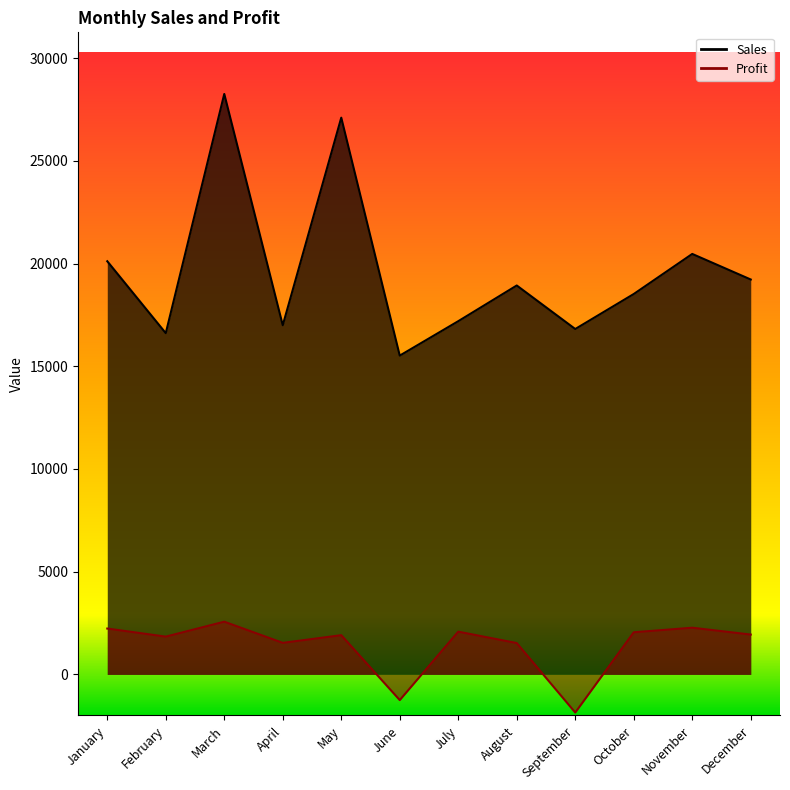

True or false: Sales has a value of 18518 at October.

True